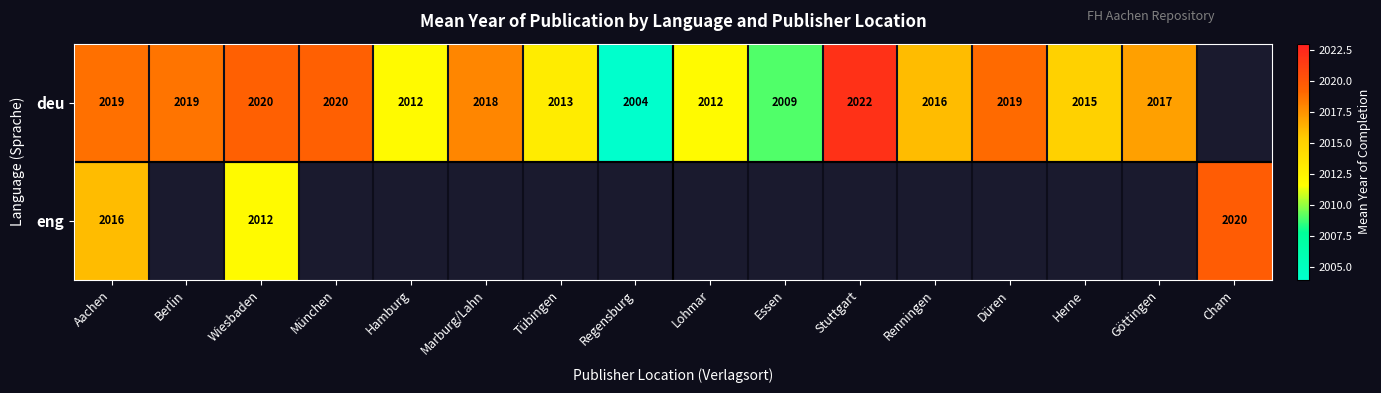

List the series in order of their overall mean, highest first.

deu, eng